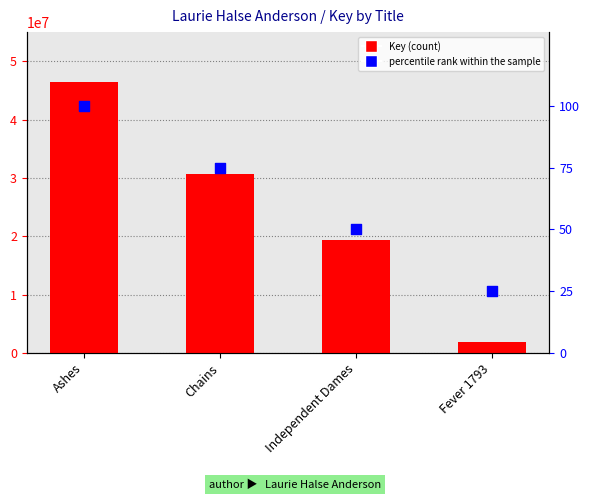

Which series has the largest Y range (max minus min)?

Key